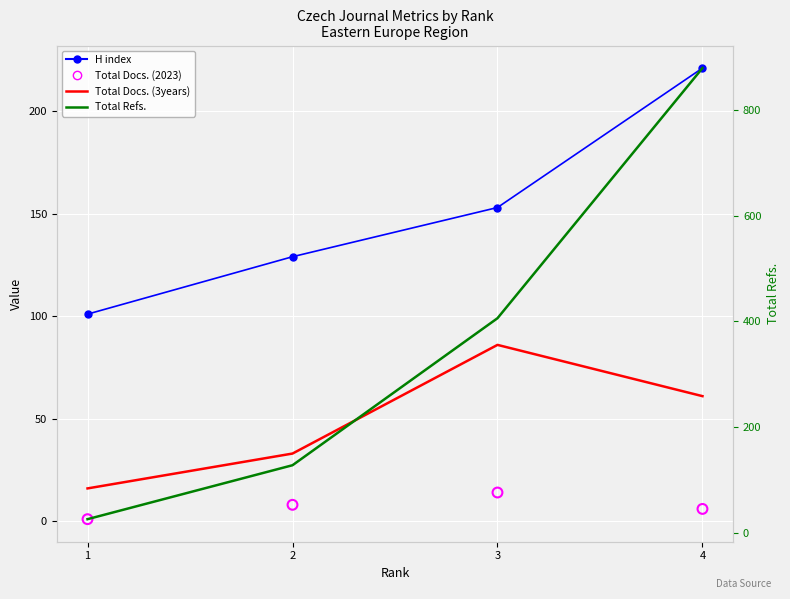

Which series has the largest Y range (max minus min)?

Total Refs.